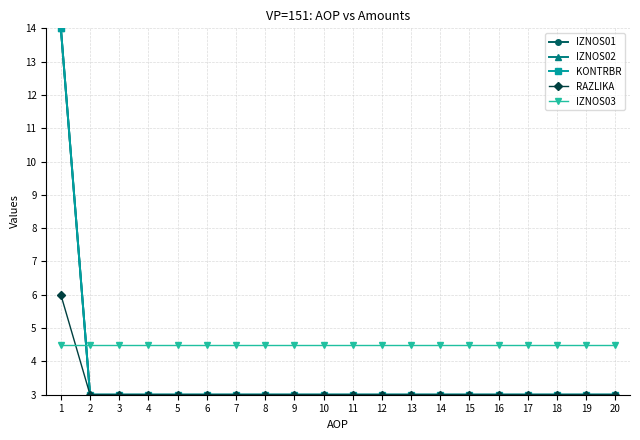

Does the chart have visible grid lines?

Yes